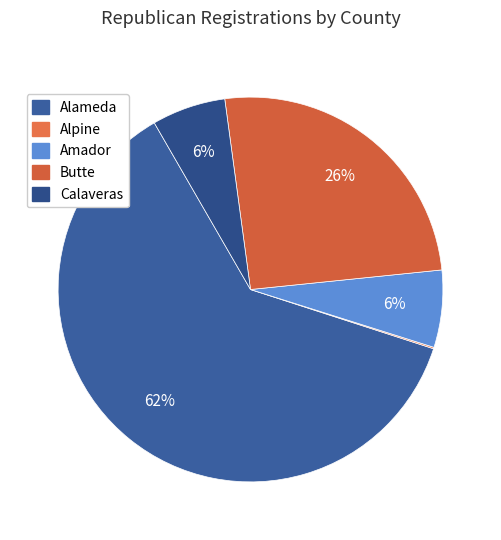

Count the number of slices in the pie.

5